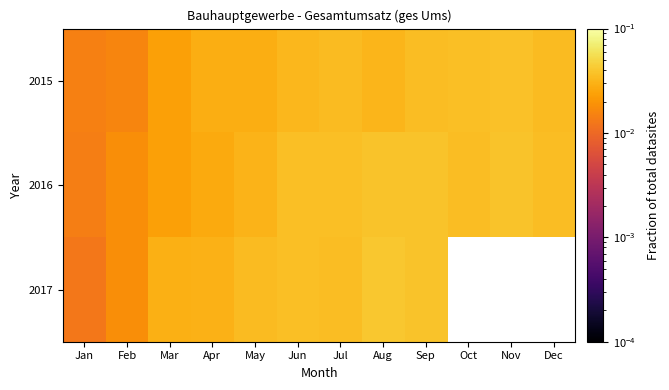

At which category is the sum across all series the highest?

Sep